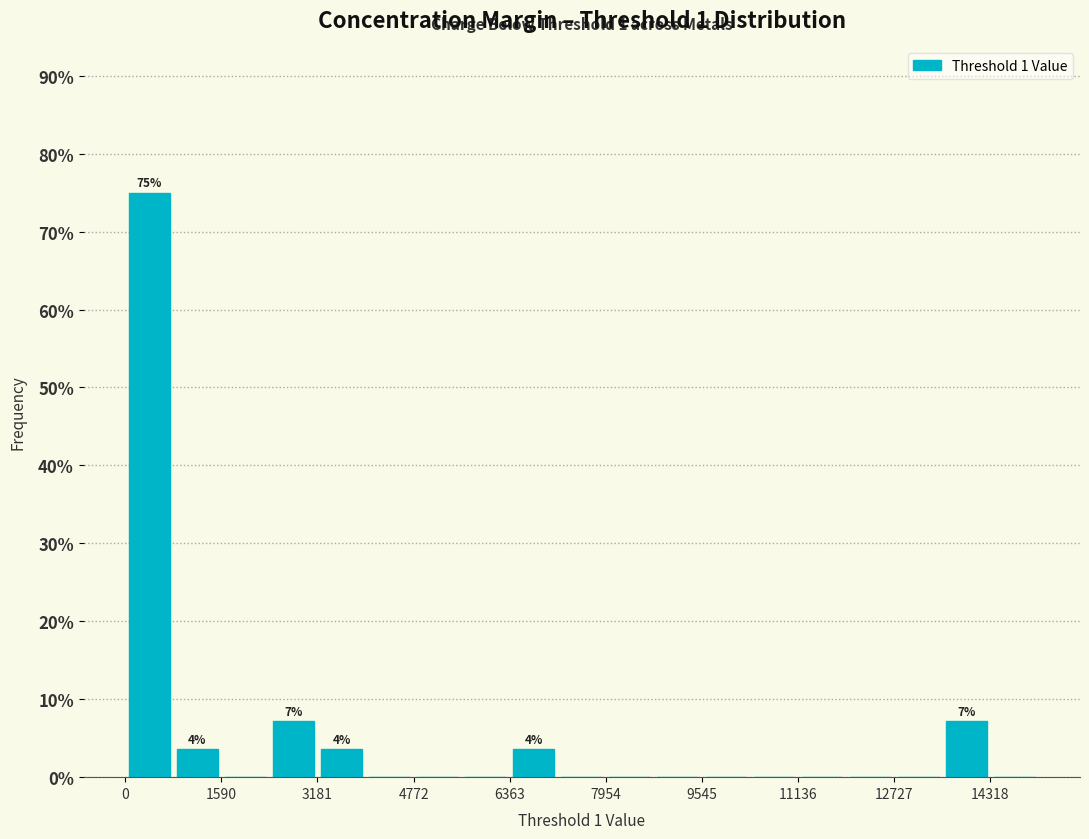

Read against the x-axis, roughly where is the centre of the tallest bar?

400